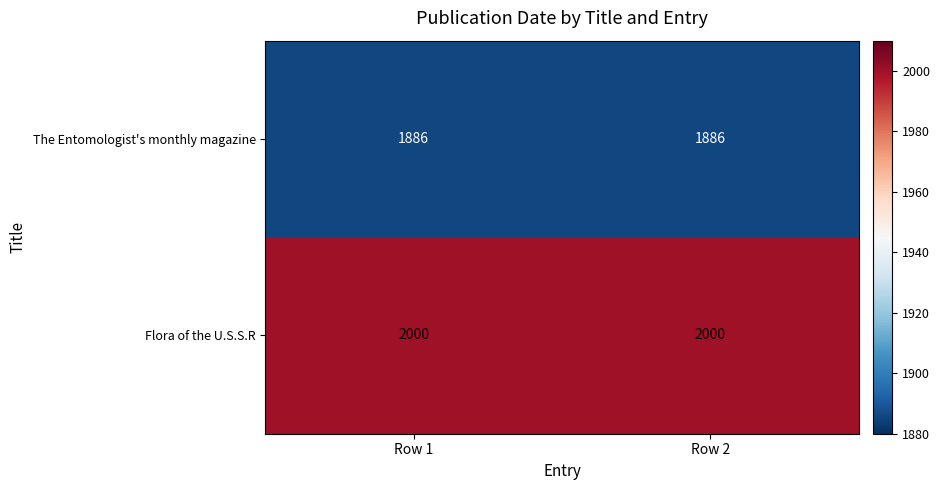

What is the total value across all series at Row 1?

3886